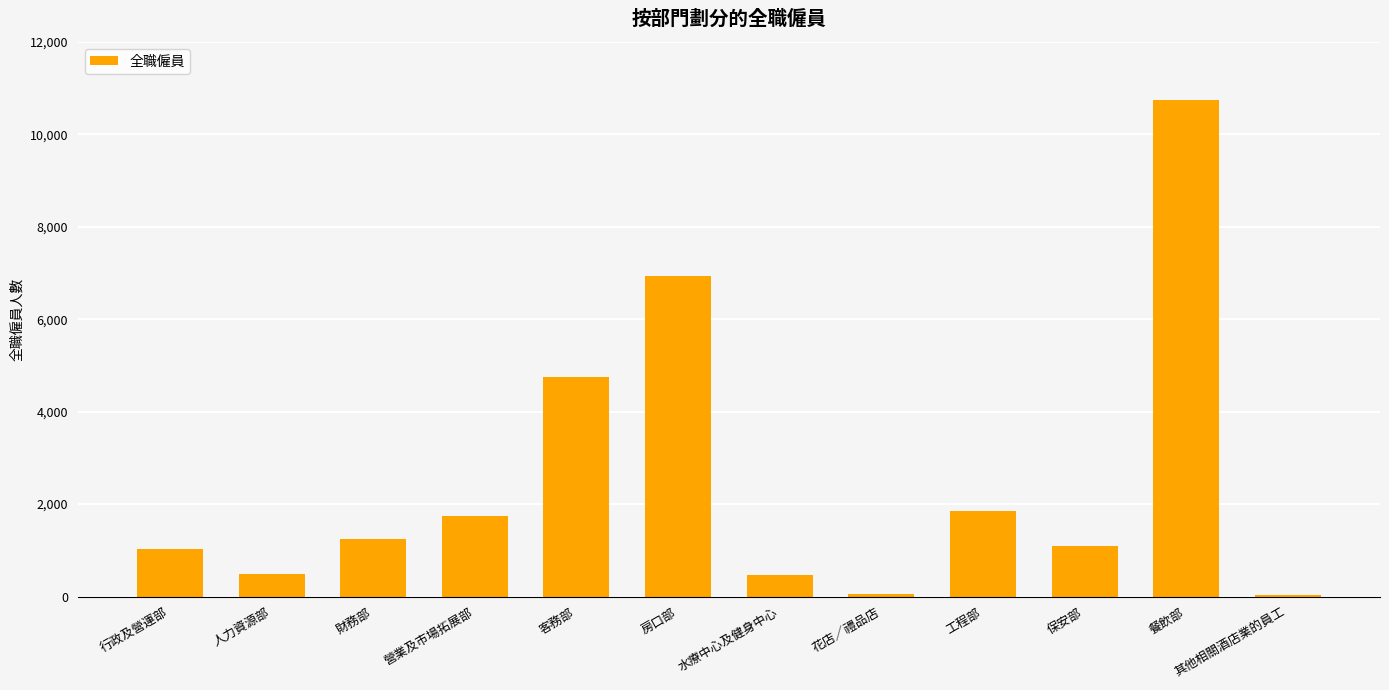

Which label corresponds to the largest value in the chart?

餐飲部